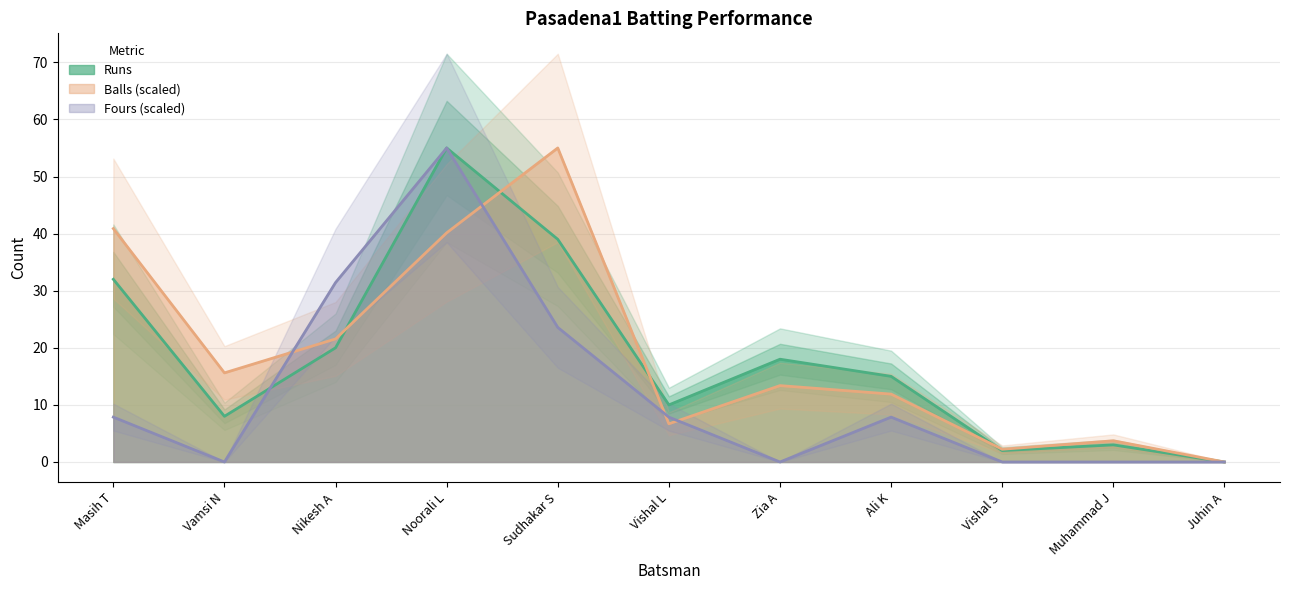

True or false: Fours has more than 0 points higher than both neighbors.

True